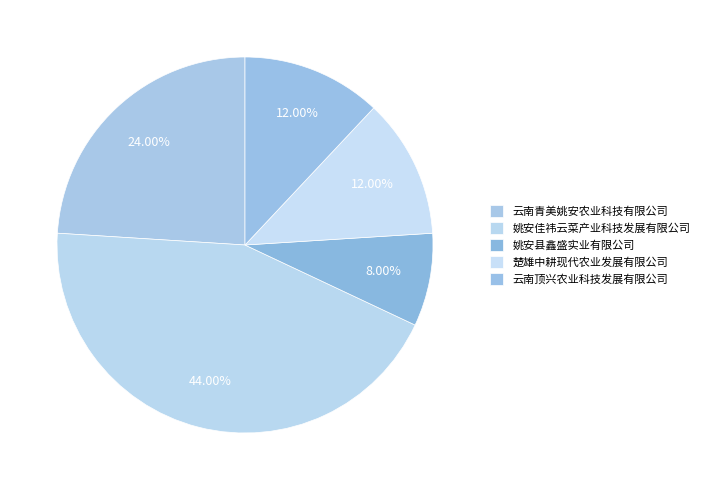

What percentage is the 姚安县鑫盛实业有限公司 slice, to the nearest percent?

8%